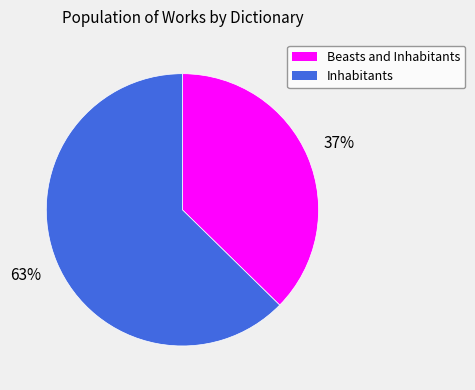

Which category has the biggest portion of the pie?

Inhabitants